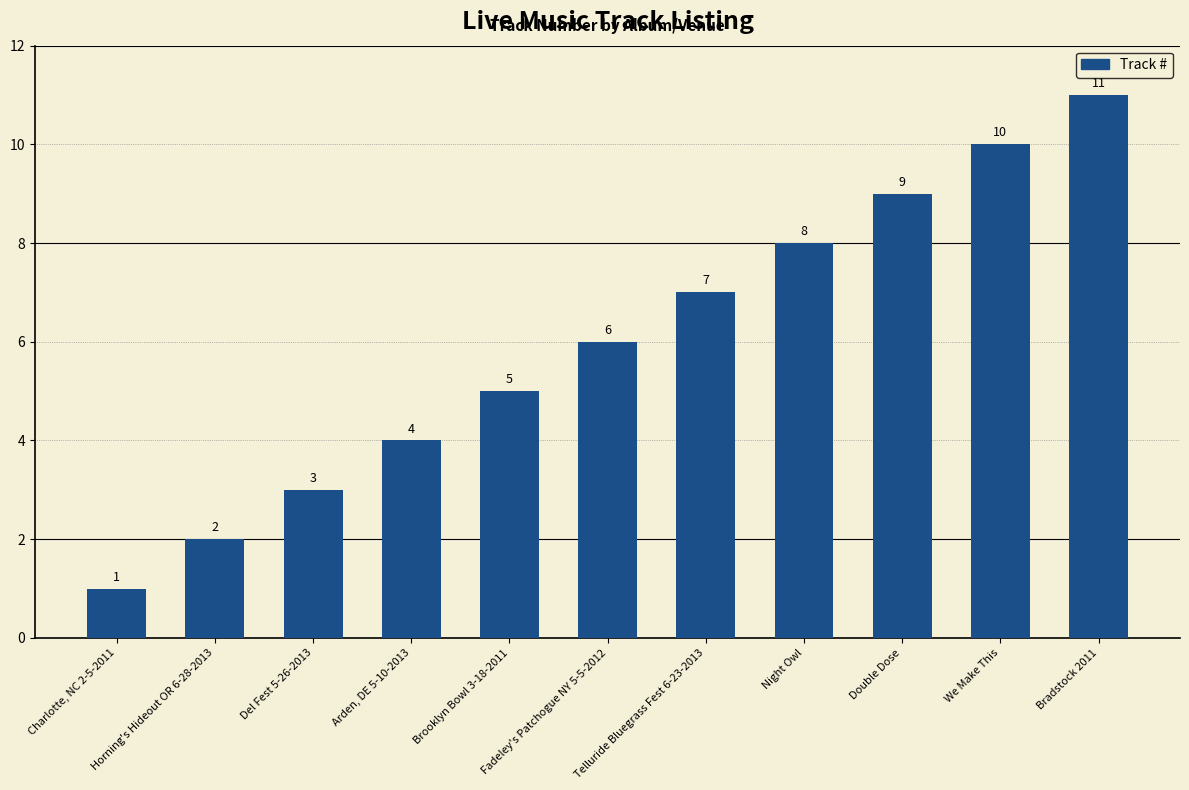

Does the chart contain any negative values?

No